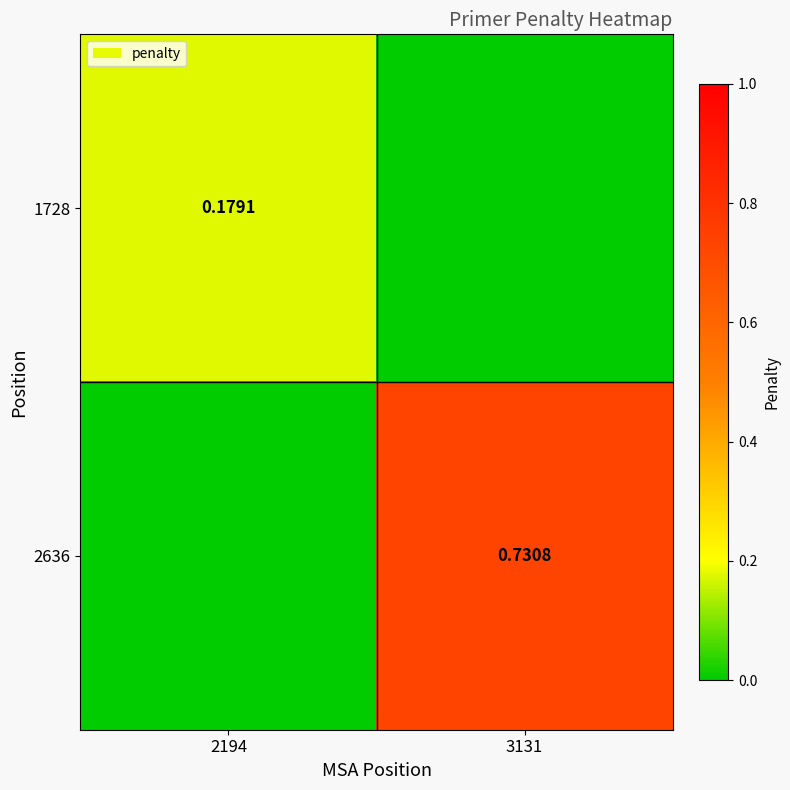

Rank the series at 3131 from lowest to highest value.

1728, 2636